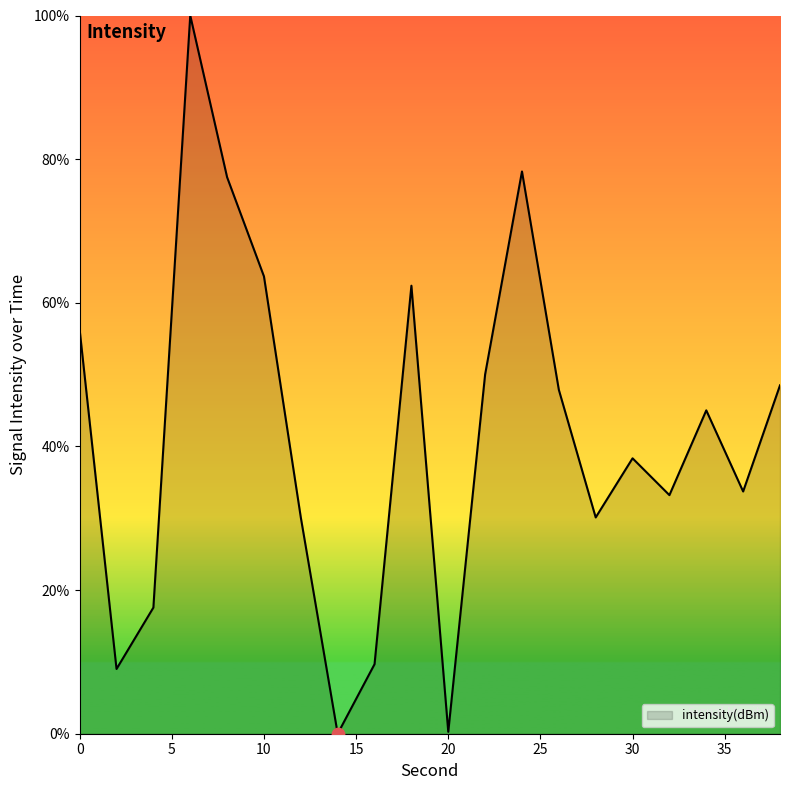

What is the difference between the maximum and minimum values?

100.0